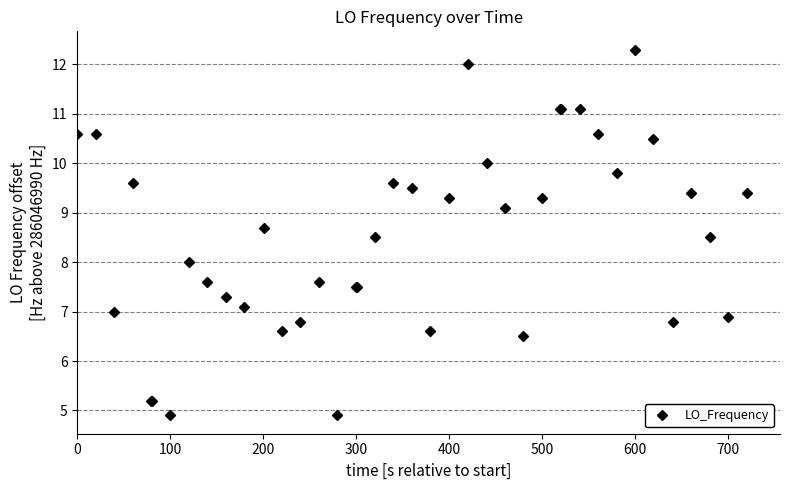

How many distinct data groups are displayed?

1